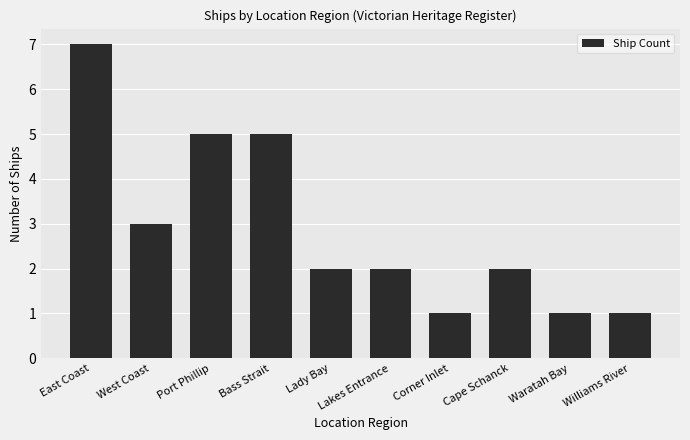

Are the bars horizontal?

No